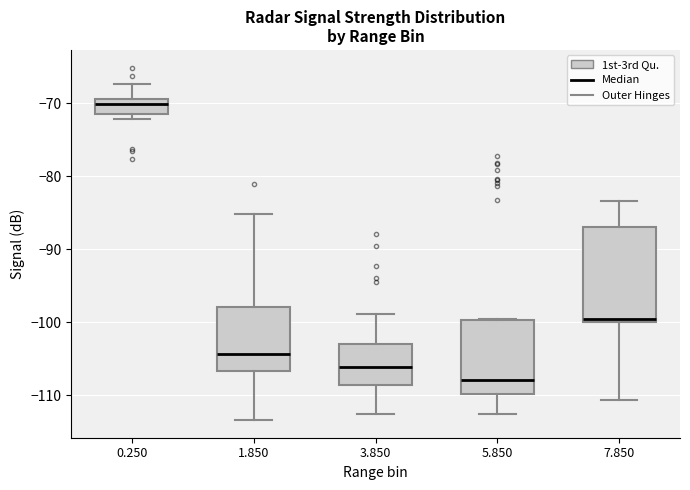

Reading left to right, transcribe this box plot: for each box, give where its median line is, the range the box spans, and where its two whiskers end, as read against the y-axis. The values are not printed on the chart, so give them approximately, as read against the axis.

0.250: median -70, box -72 to -69, whiskers -72 (just below the box's lower edge) to -67
1.850: median -104, box -107 to -98, whiskers -113 to -85
3.850: median -106, box -109 to -103, whiskers -112 to -99
5.850: median -108, box -110 to -100, whiskers -113 to -100
7.850: median -100 (just above the box's lower edge), box -100 to -87, whiskers -111 to -83